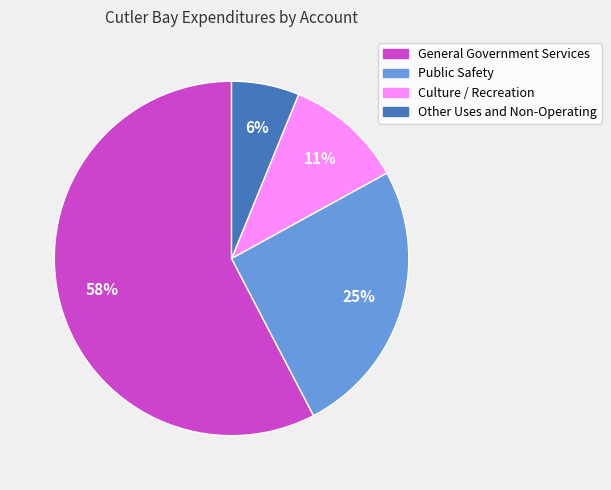

The Culture / Recreation slice represents 11% of the pie. True or false?

True